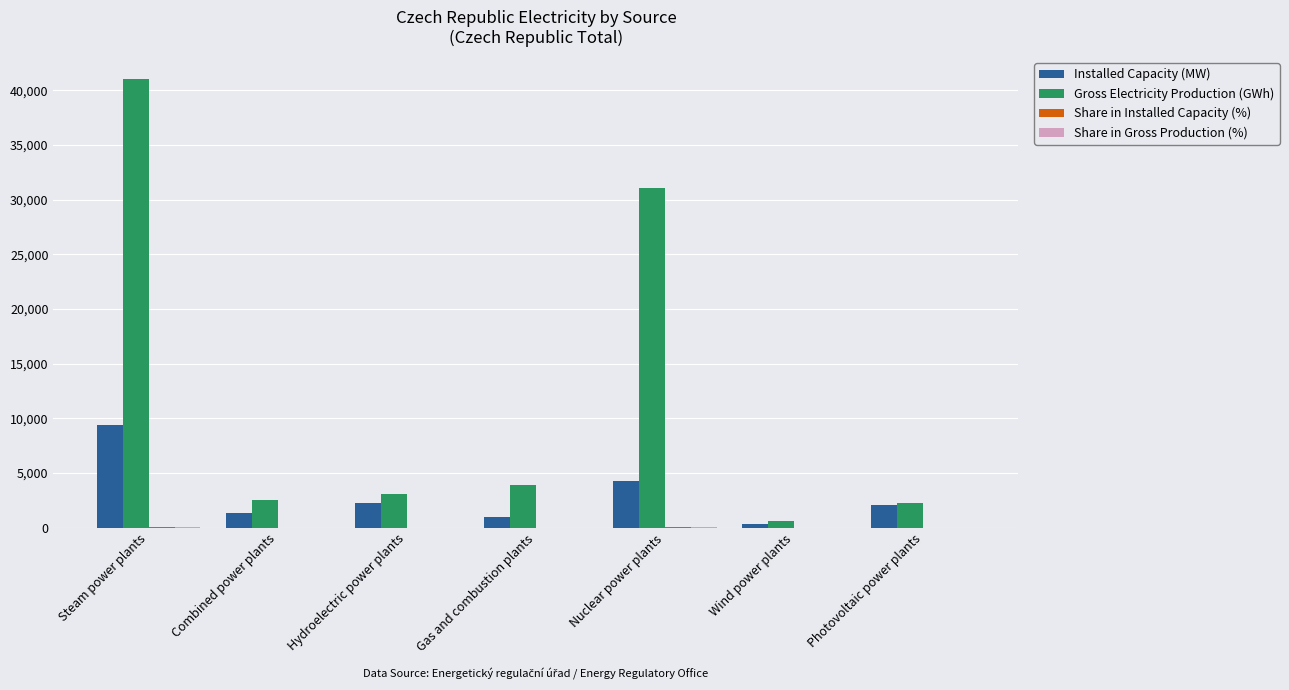

Between Steam power plants and Photovoltaic power plants, which series saw the biggest shift?

Gross Electricity Production (GWh)